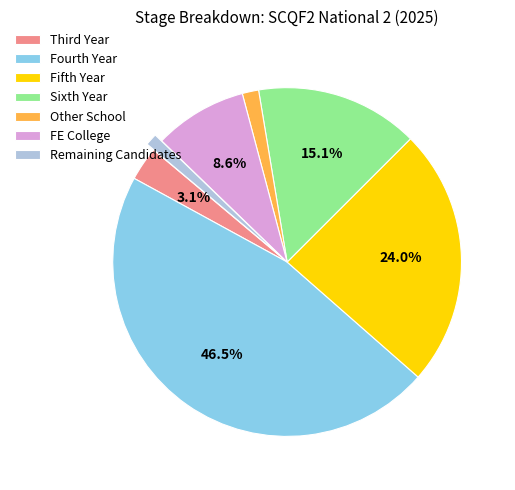

To the nearest percent, what portion does FE College represent?

9%